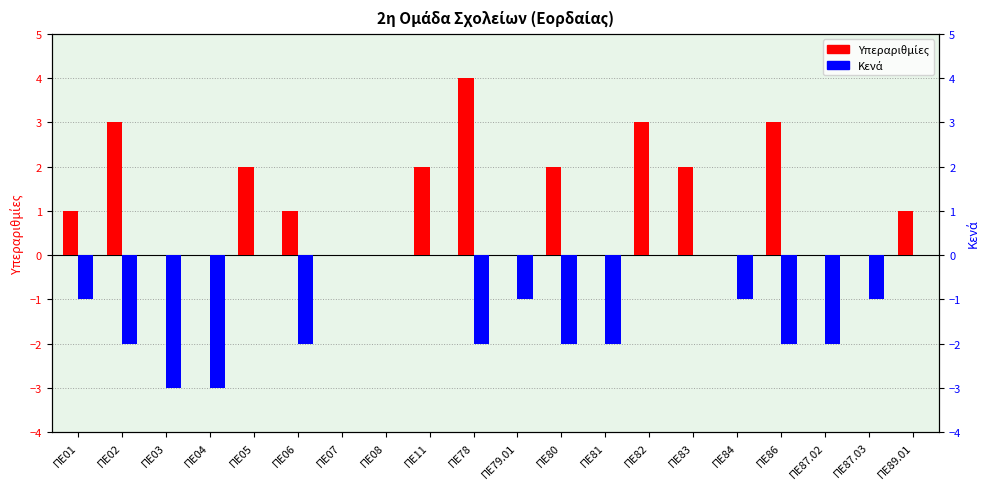

The value of Κενά at ΠΕ82 is 0. True or false?

True